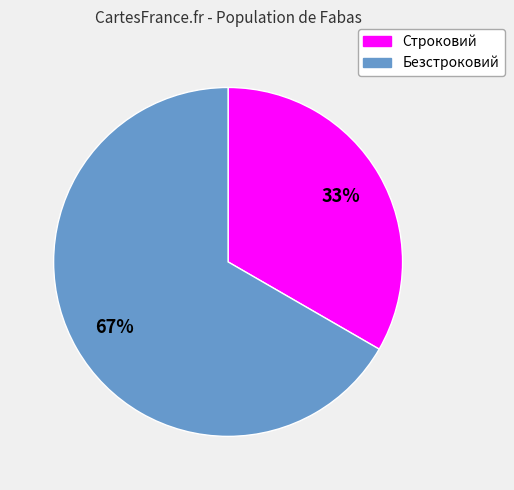

Is the sum of Безстроковий and Строковий greater than half?

Yes